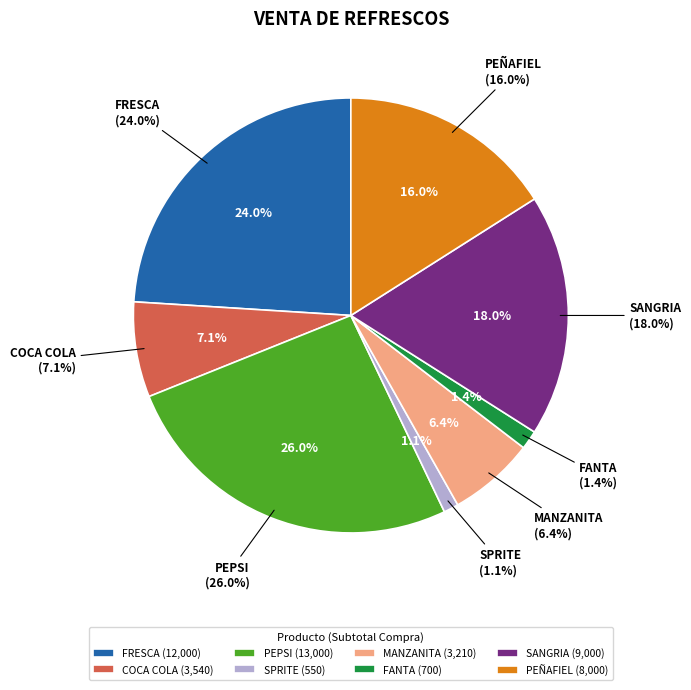

What is the change in value from FRESCA to COCA COLA?

-8460